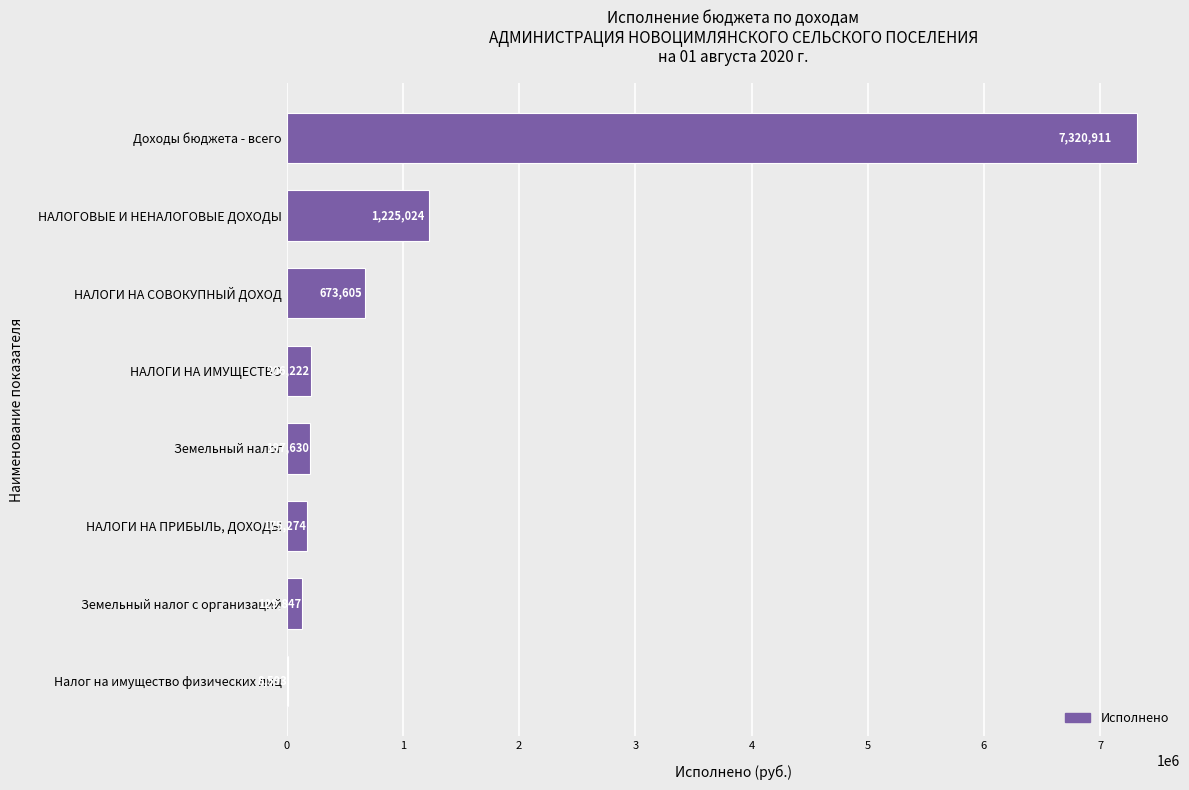

How many values exceed 206222?

4